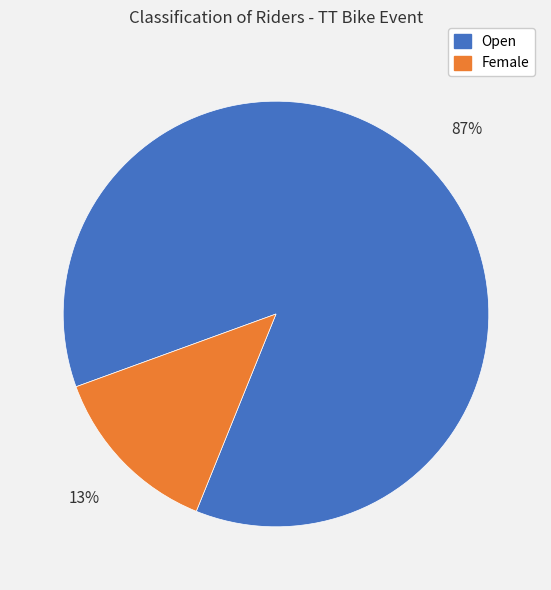

The Open slice represents 87% of the pie. True or false?

True